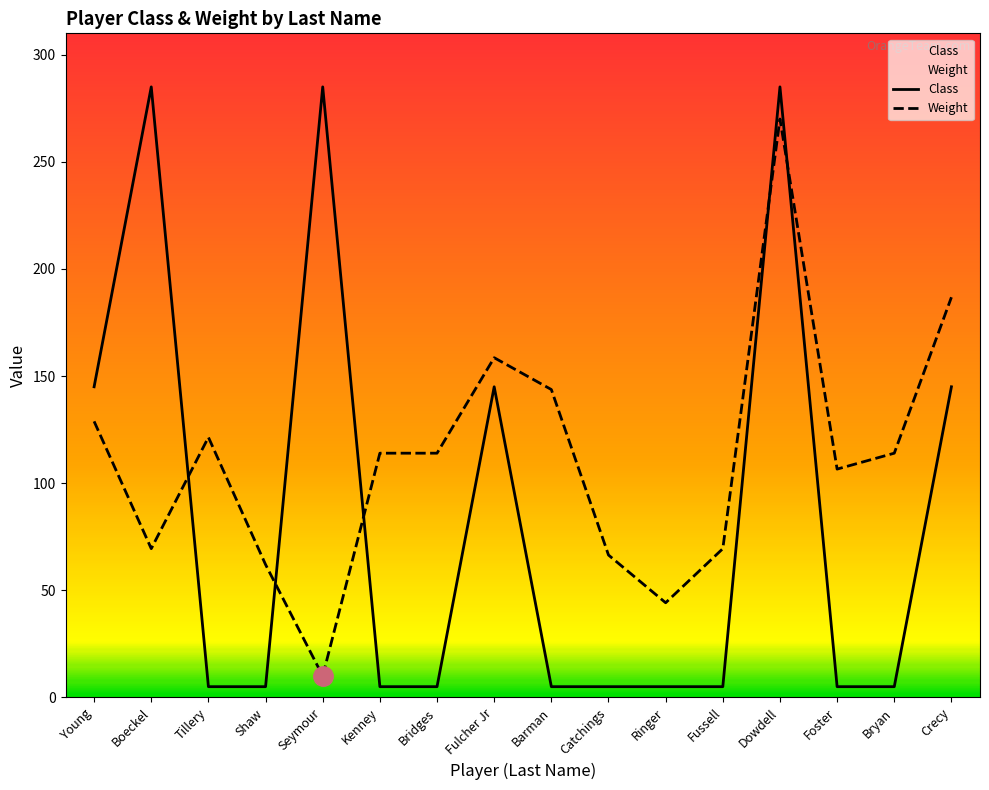

At which category does the chart reach its minimum across all series?

Tillery